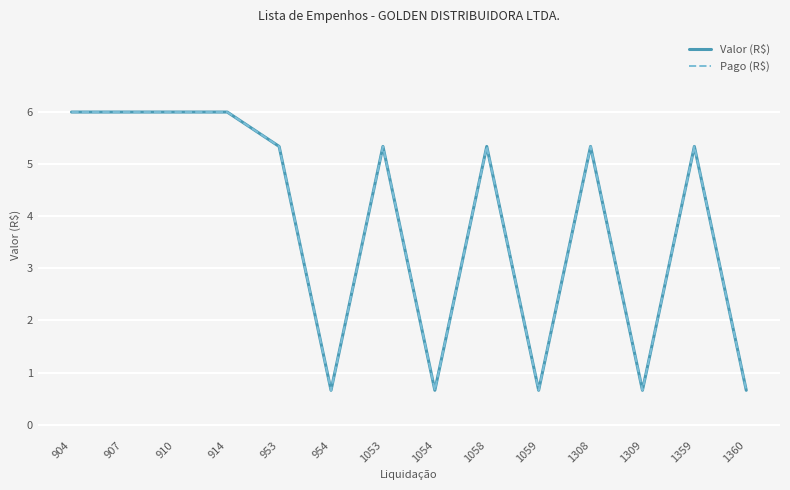

Does the chart have visible grid lines?

Yes